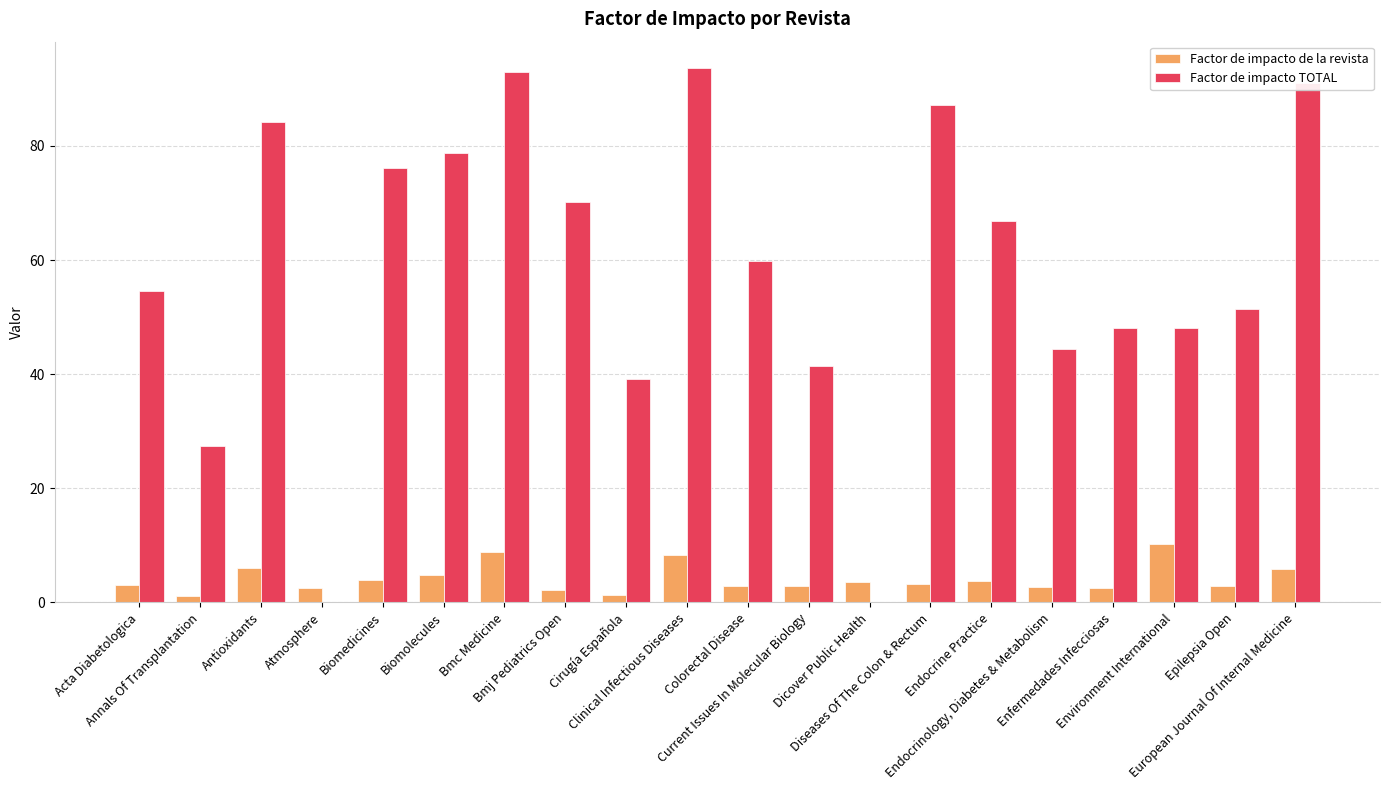

What is the sum of all Factor de impacto de la revista values?

82.6